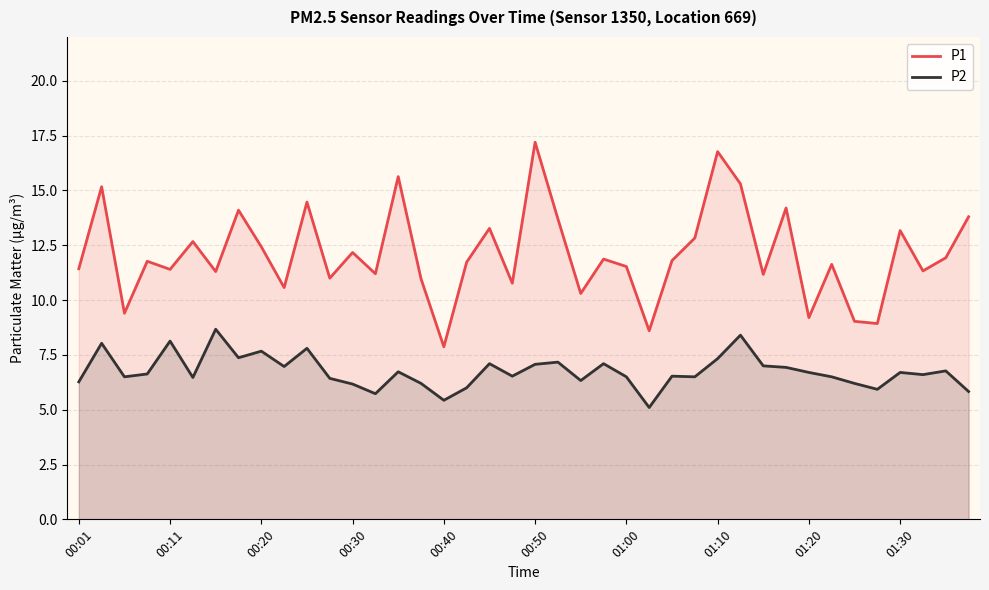

Is it true that P1 equals 11.9 at 23?

True